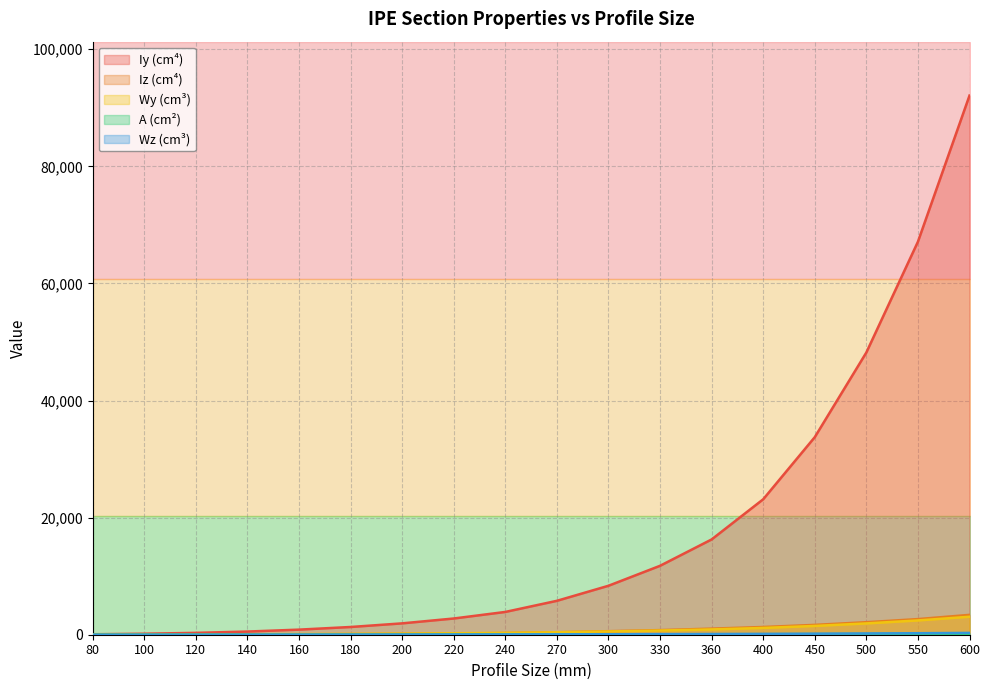

How many categories are shown in the chart?

18